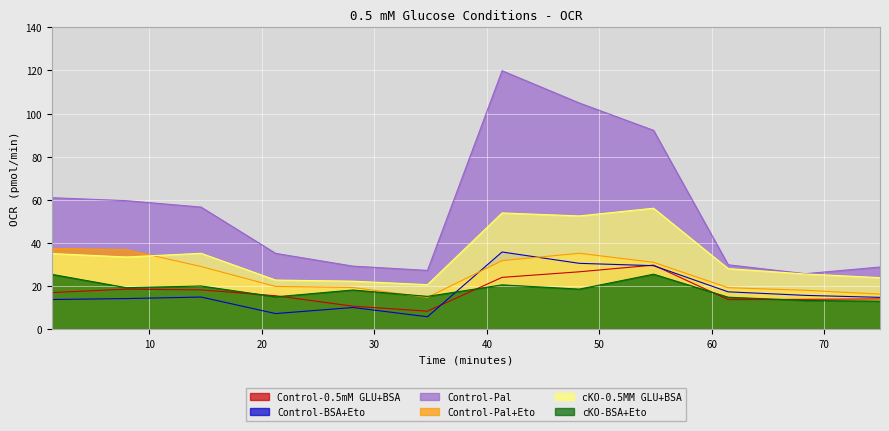

True or false: Control-BSA+Eto has more than 0 interior local peaks.

True